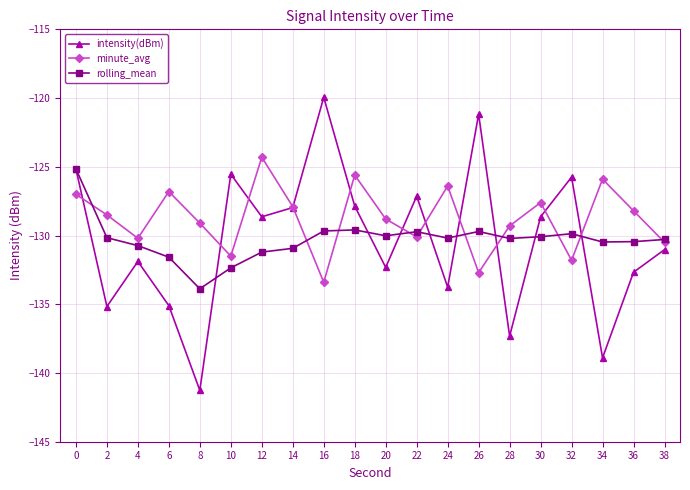

Does the chart display data point markers on the line(s)?

Yes